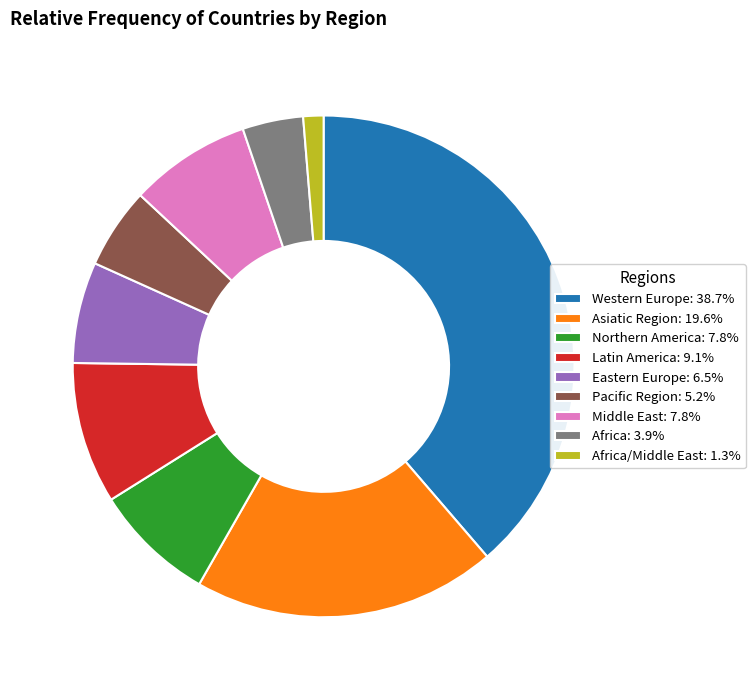

How many slices are in this pie chart?

9